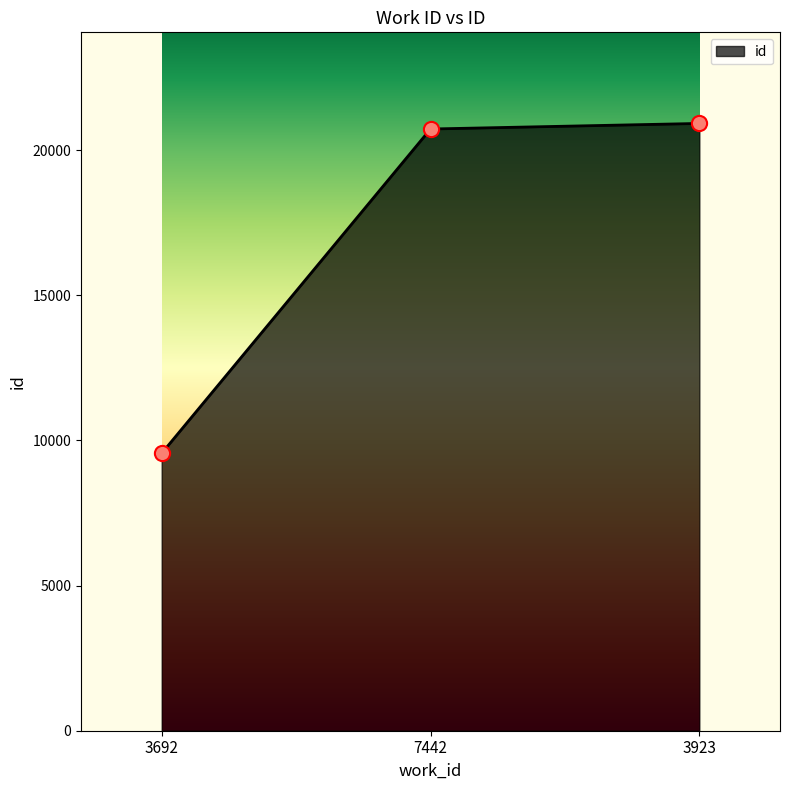

Between 7442 and 3692, which is larger?

7442